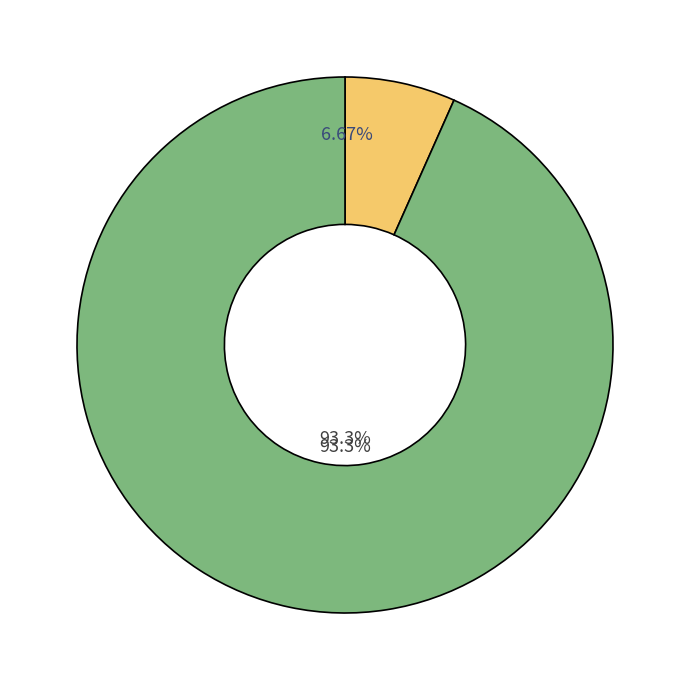

What is the majority slice?

tx_type: Regular (io_index=14)